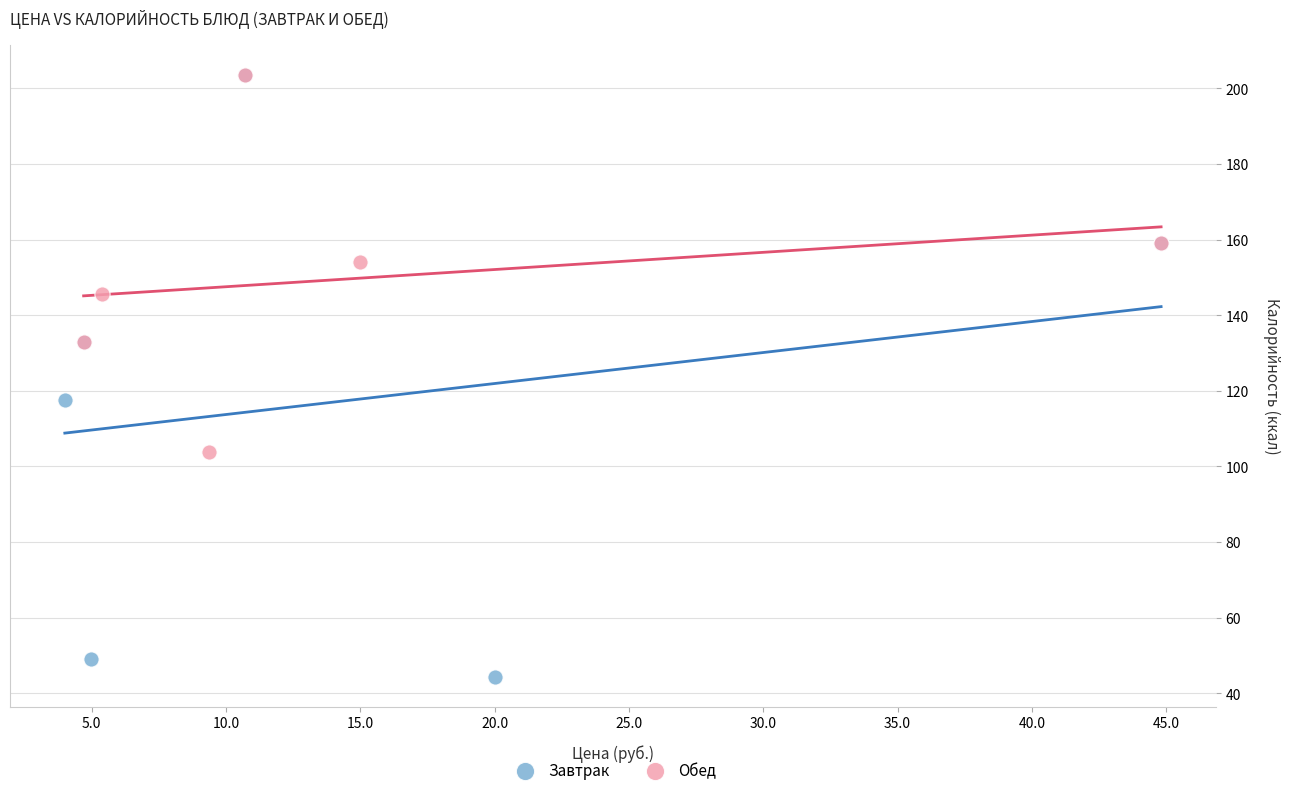

What are all the series names shown in the legend?

Завтрак, Обед